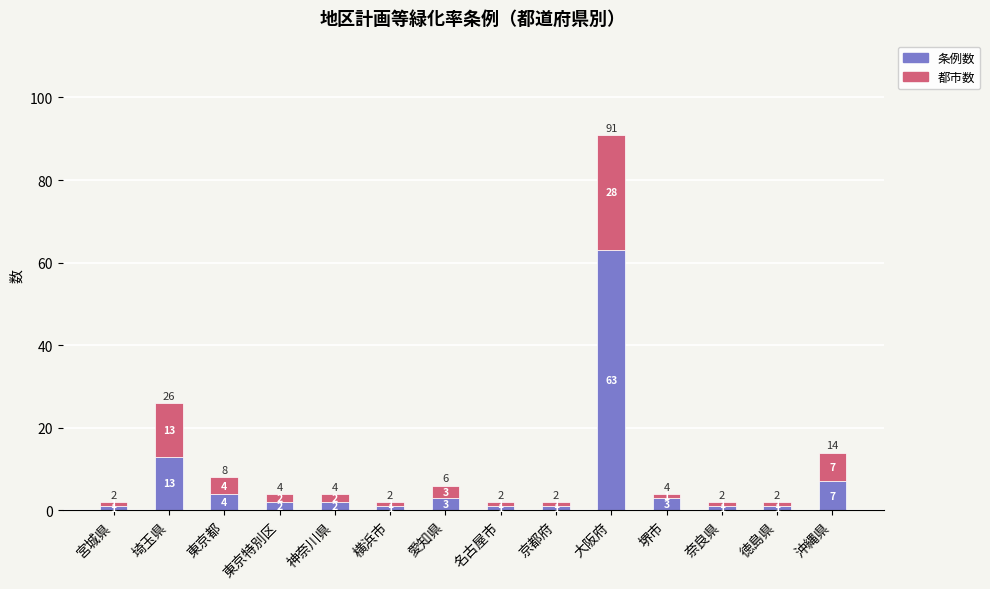

How many distinct data groups are displayed?

2